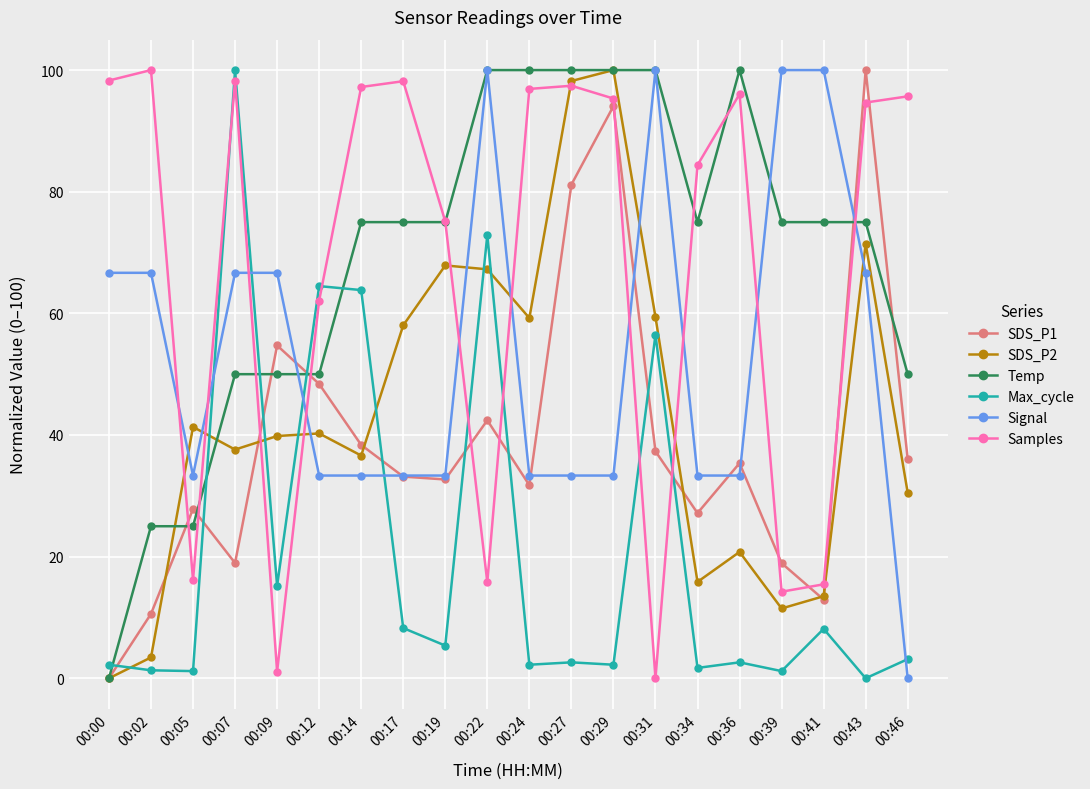

What is the difference between the highest and lowest values at 00:36?

97.4